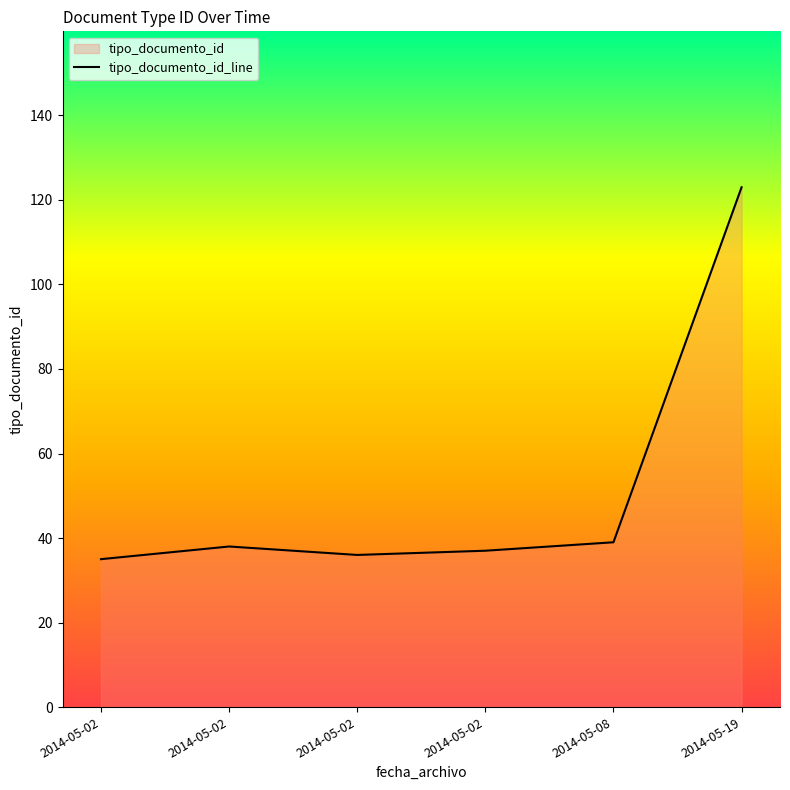

Rank the categories by value from lowest to highest.

2014-05-02, 2014-05-02, 2014-05-02, 2014-05-02, 2014-05-08, 2014-05-19